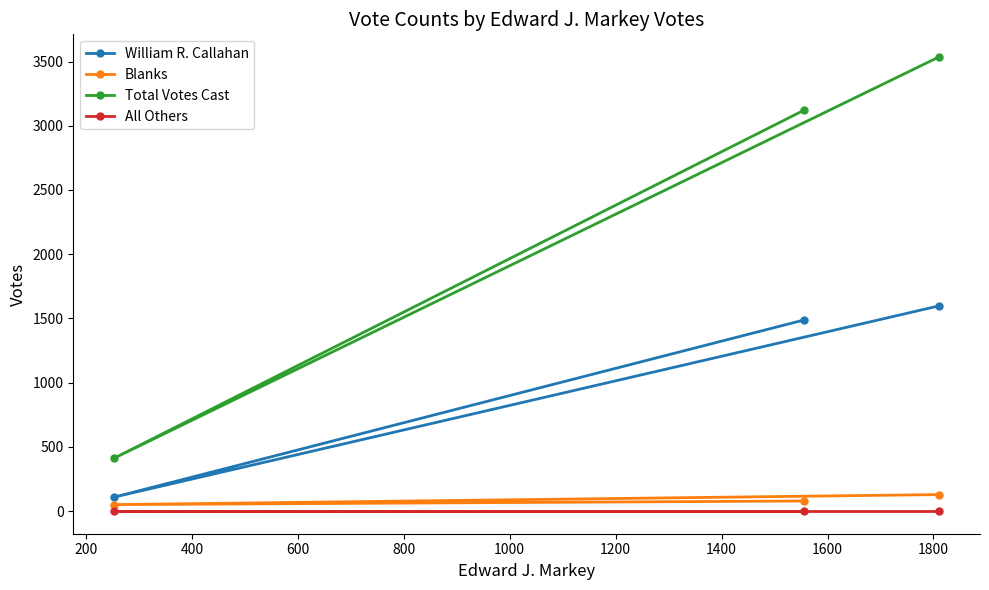

How many lines are shown in the chart?

4